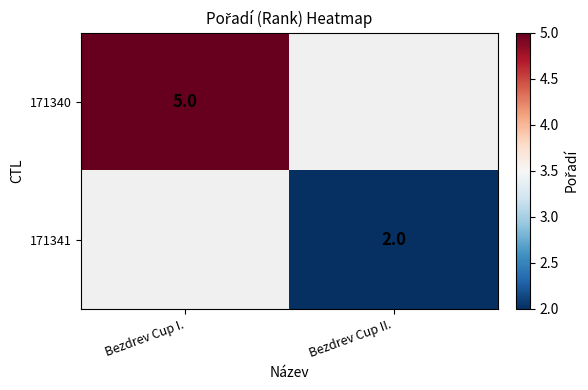

What is the greatest value displayed?

5.0